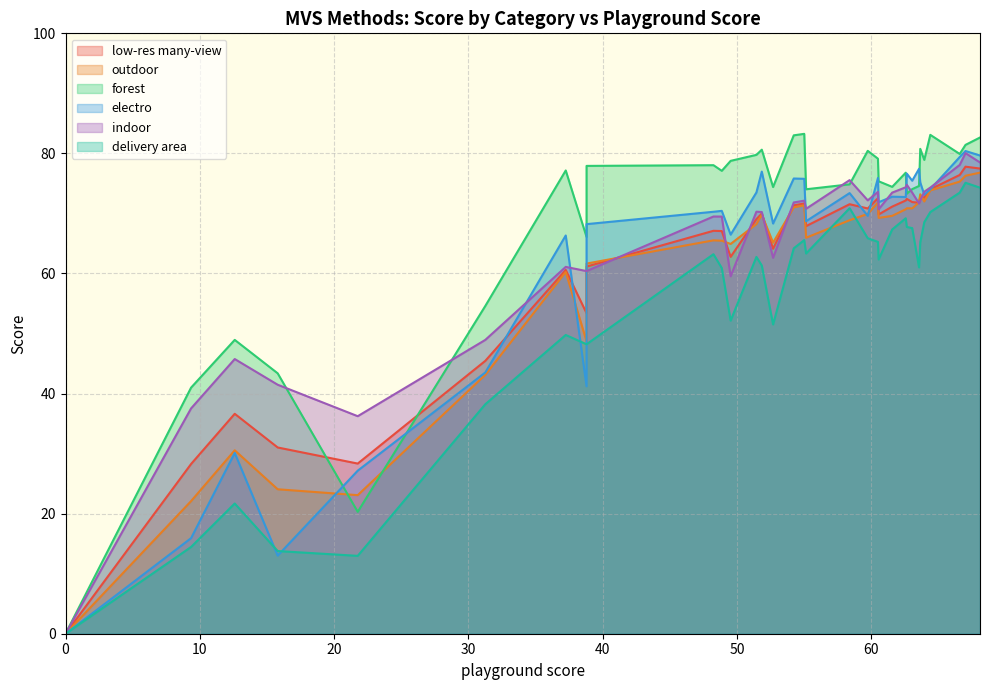

How many lines are shown in the chart?

6